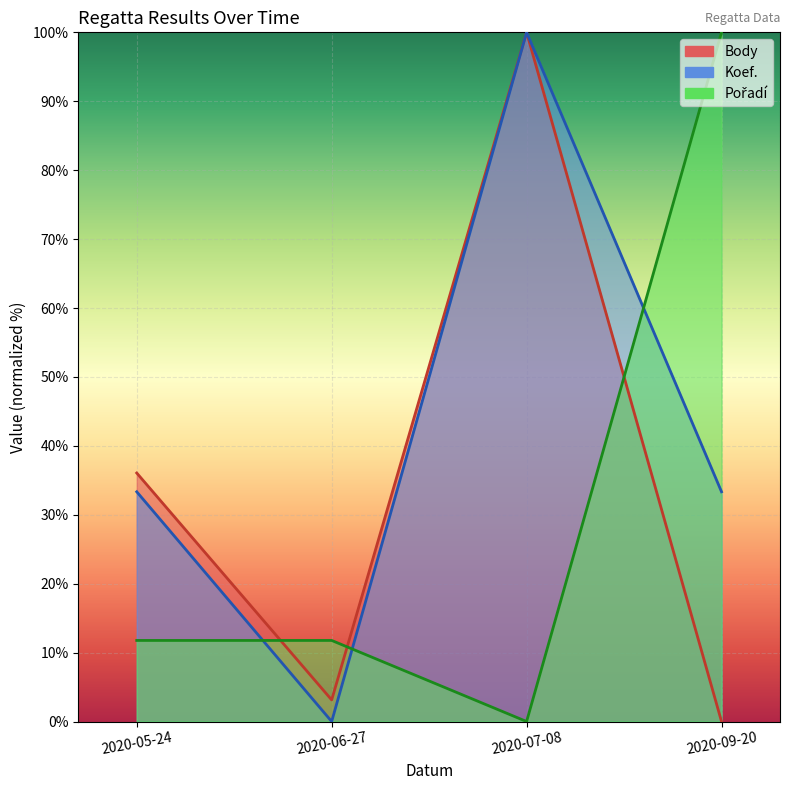

Which series has the largest total across all categories?

Koef.